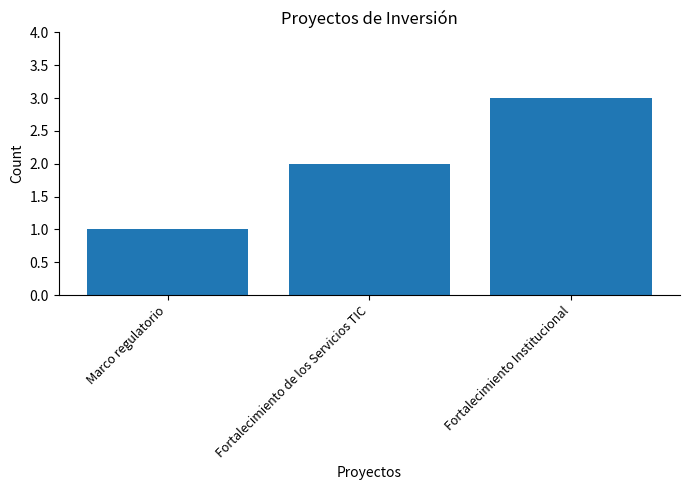

Reading left to right, list all the values displayed in this chart.

Marco regulatorio=1	Fortalecimiento de los Servicios TIC=2	Fortalecimiento Institucional=3